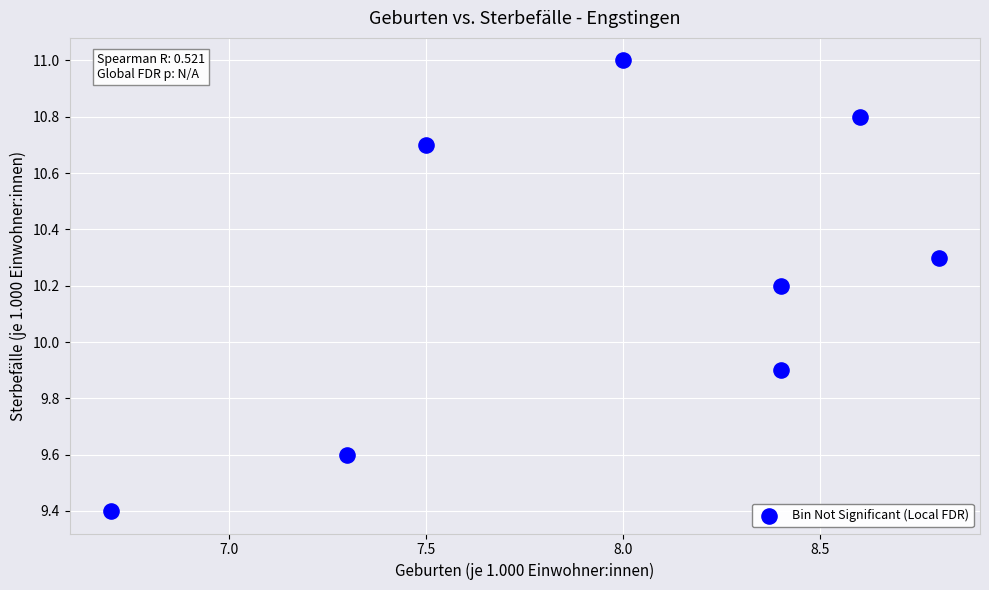

What is the range of Y values (max minus min)?

1.6